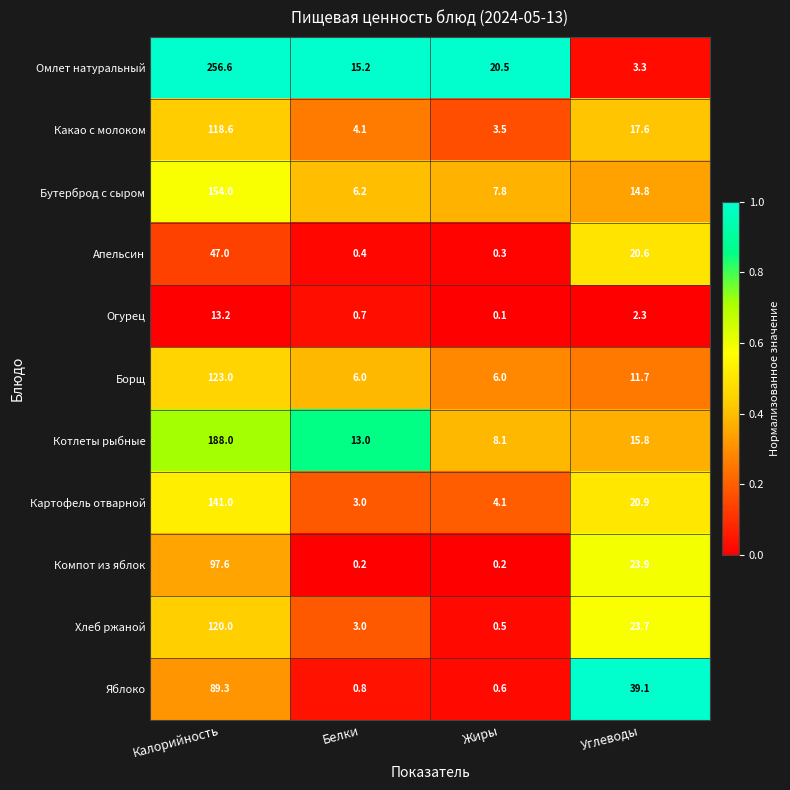

What is the sum of the Котлеты рыбные values at Углеводы and Белки?

28.8